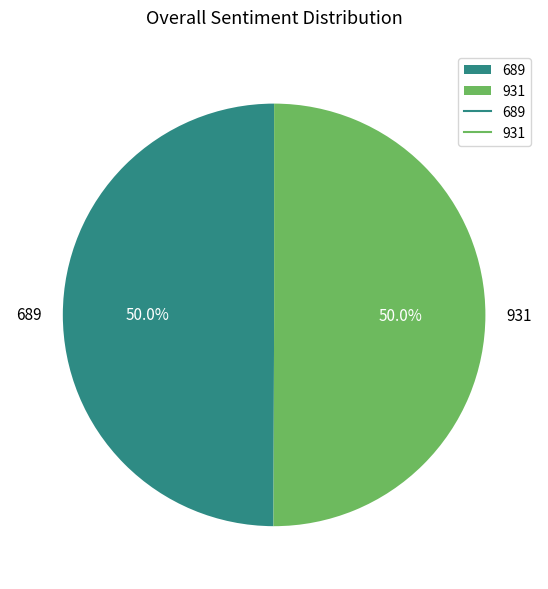

Is it true that 689 is 50% of the pie?

True